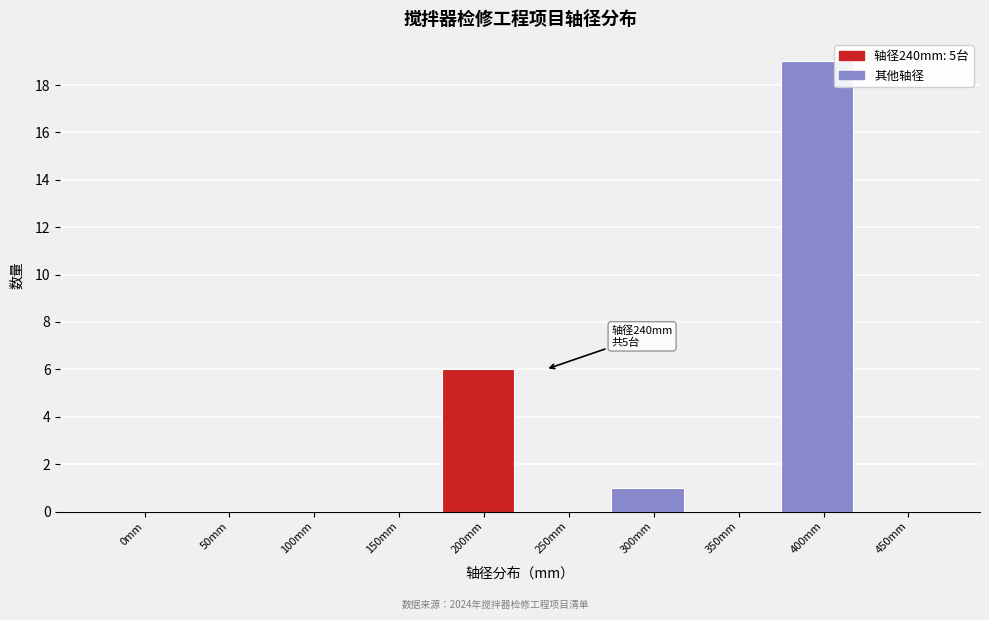

Reading left to right, what are all the values shown in this chart?

0mm=0	50mm=0	100mm=0	150mm=0	200mm=6	250mm=0	300mm=1	350mm=0	400mm=19	450mm=0